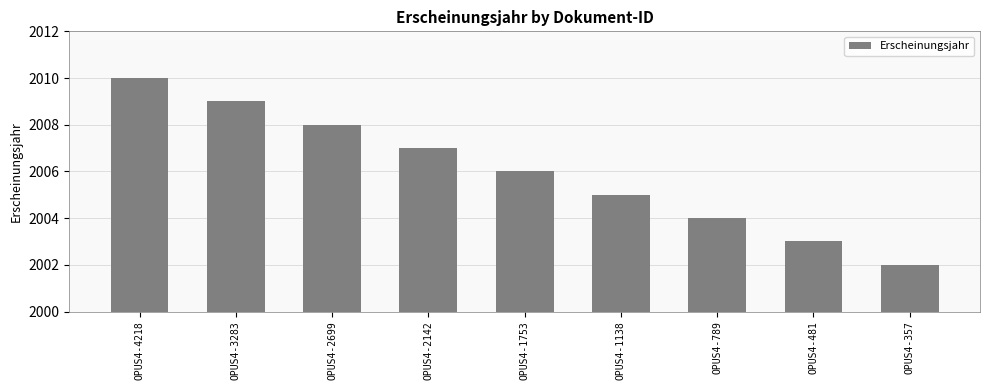

Rank the categories by value from highest to lowest.

OPUS4-4218, OPUS4-3283, OPUS4-2699, OPUS4-2142, OPUS4-1753, OPUS4-1138, OPUS4-789, OPUS4-481, OPUS4-357